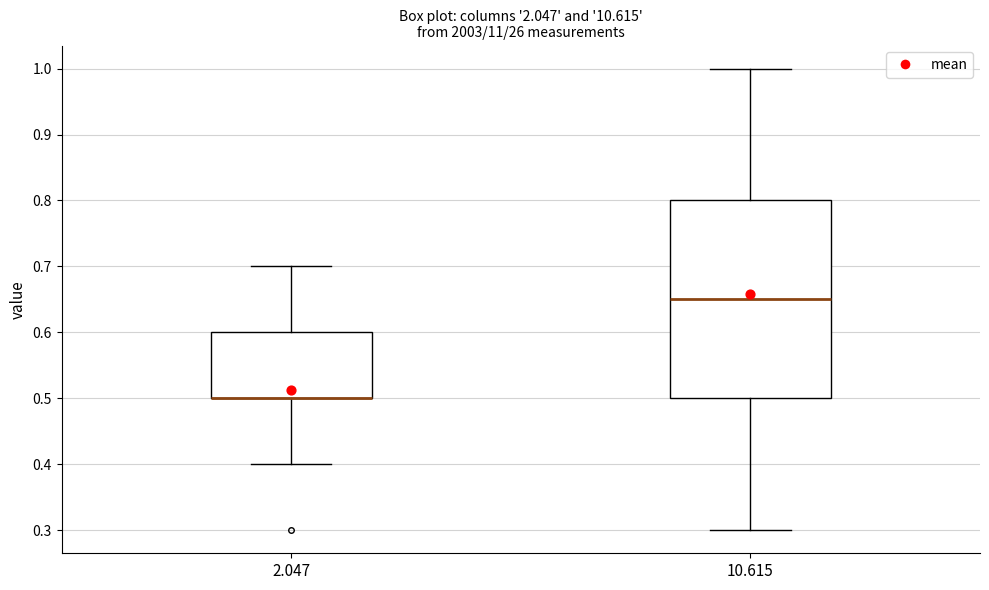

Reading left to right, read every box against the y-axis: the position of its median line, the range the box covers, and the ends of its whiskers. The values are not printed on the chart, so give them approximately, as read against the axis.

2.047: median 0.50 (drawn on the box's lower edge), box 0.50 to 0.60, whiskers 0.40 to 0.70
10.615: median 0.65, box 0.50 to 0.80, whiskers 0.30 to 1.00